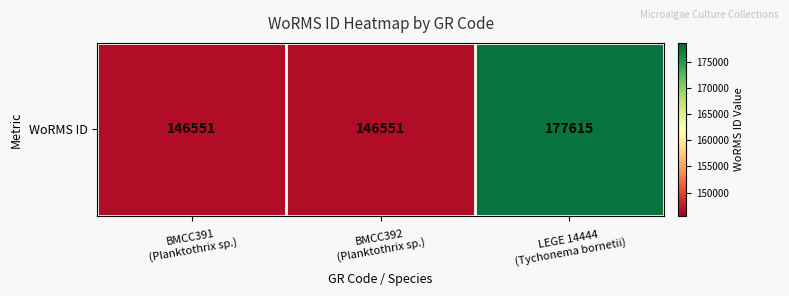

How many values exceed 146551?

1